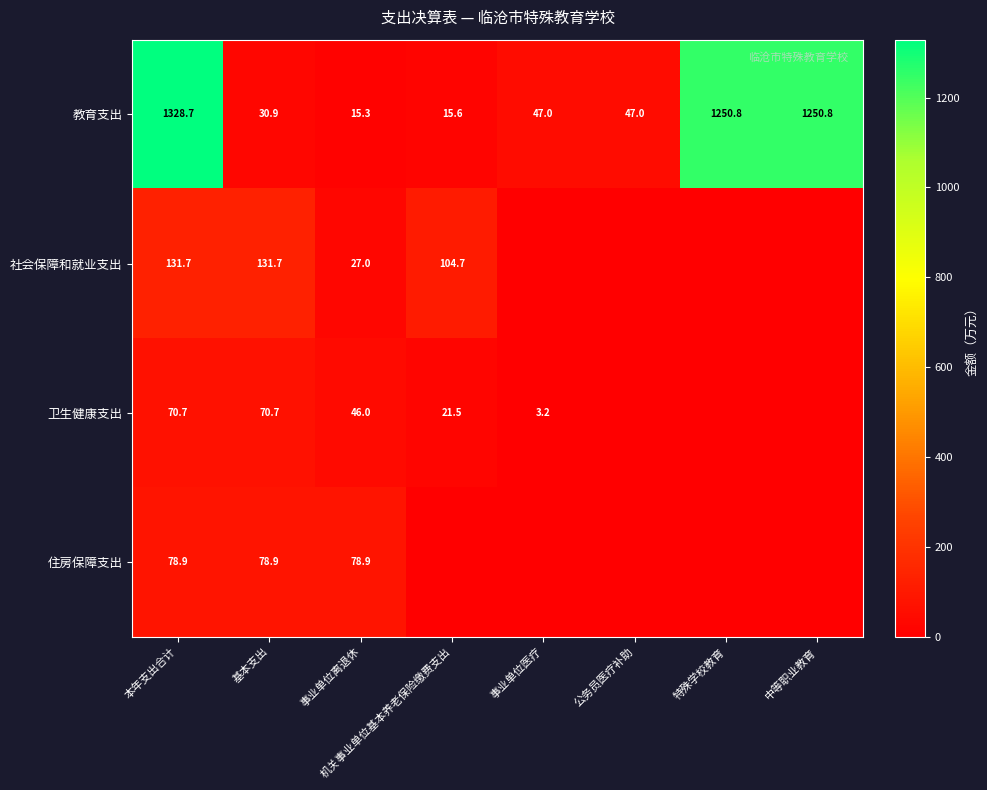

The value of 社会保障和就业支出 at 本年支出合计 is 231.8. True or false?

False